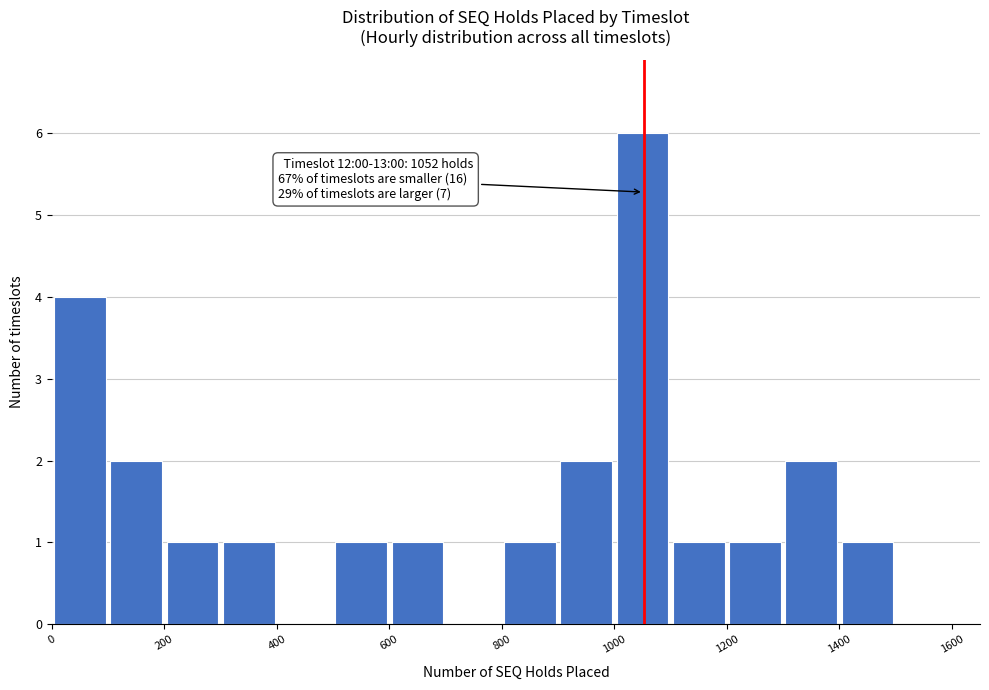

Which range on the x-axis has the tallest bar?

1000 to 1100